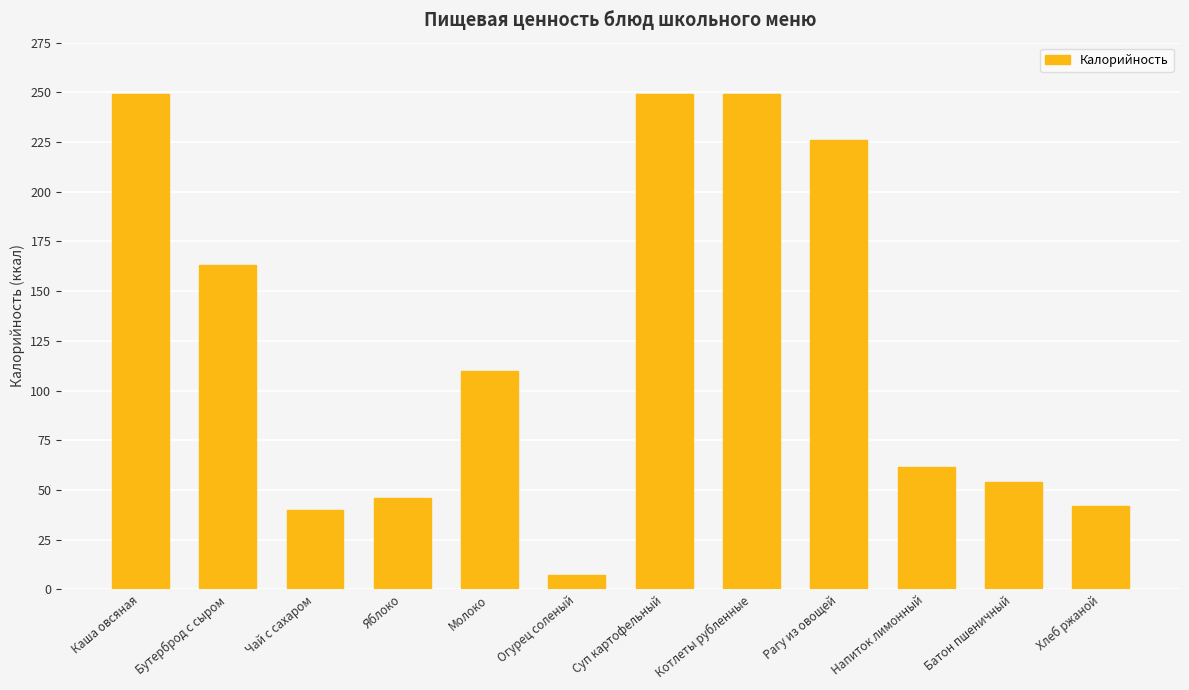

What is the smallest value displayed?

7.0